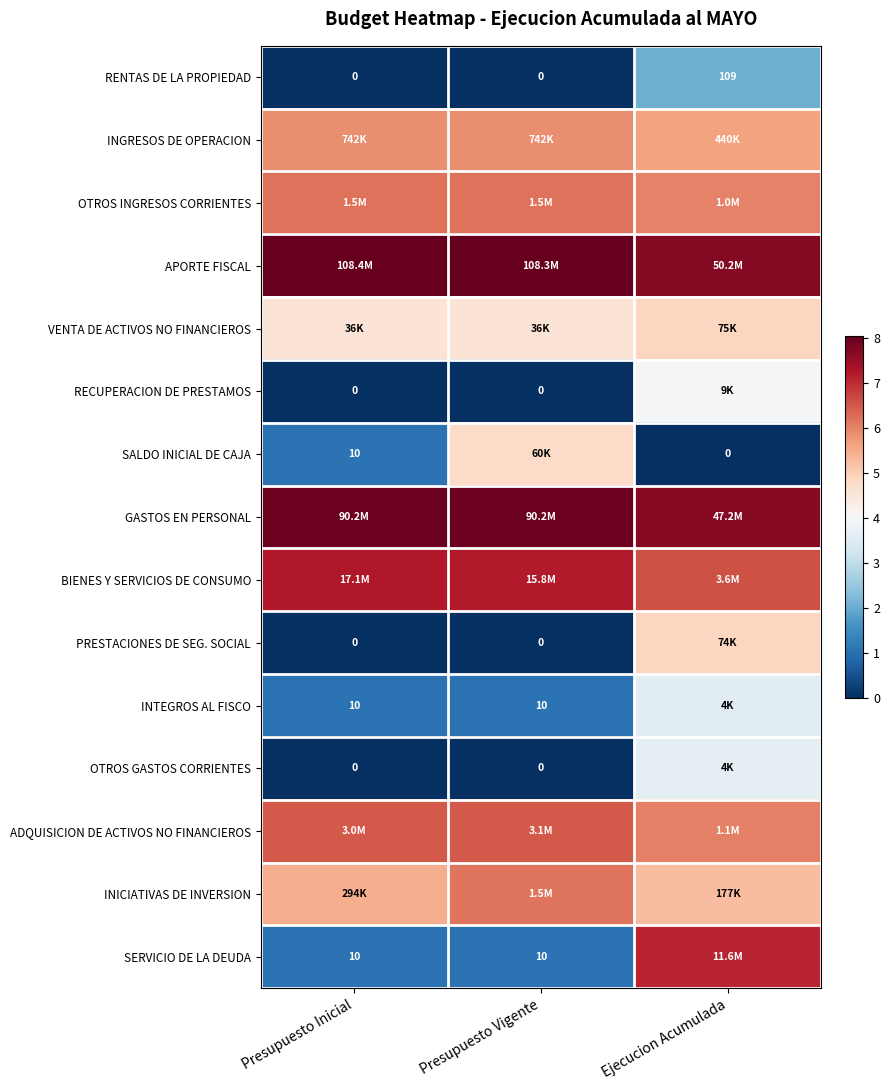

How many categories are shown in the chart?

3